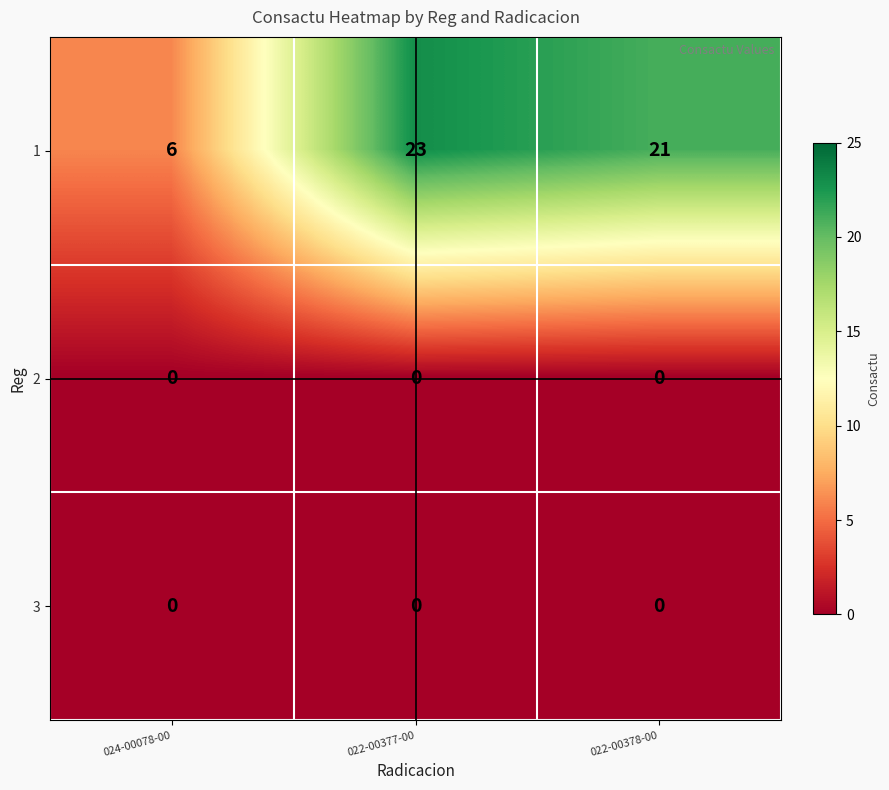

Reading left to right, transcribe all the data shown in this chart.

1: 6	23	21
2: 0	0	0
3: 0	0	0